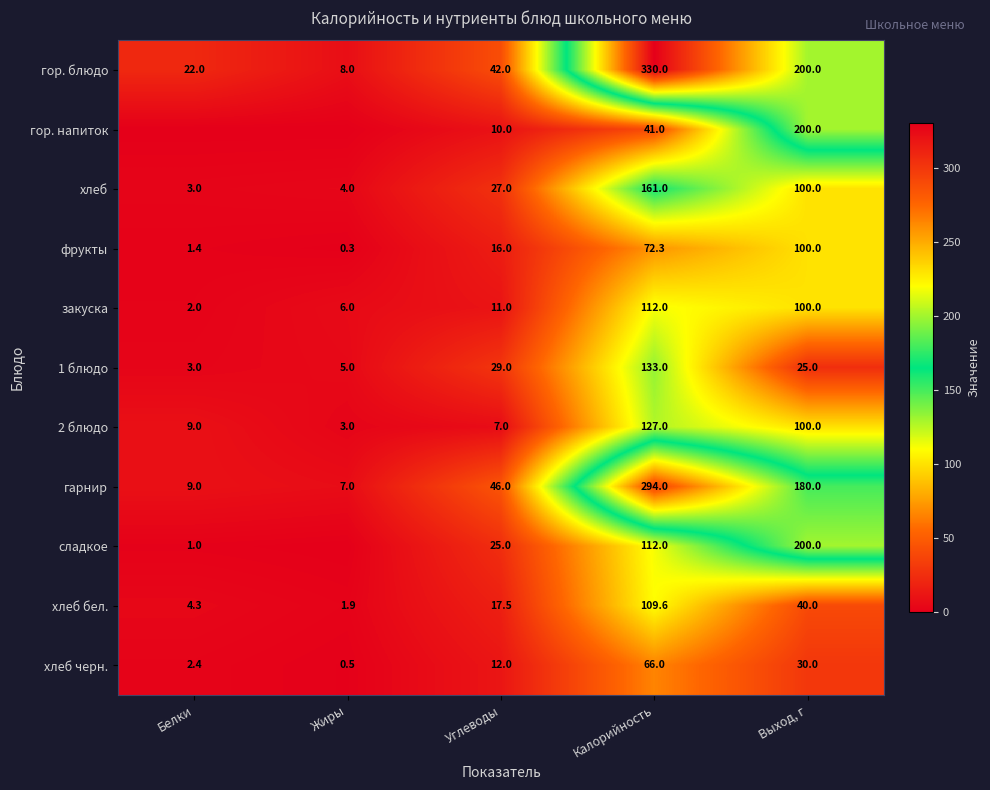

At which label does 1 блюдо first exceed 25?

Углеводы